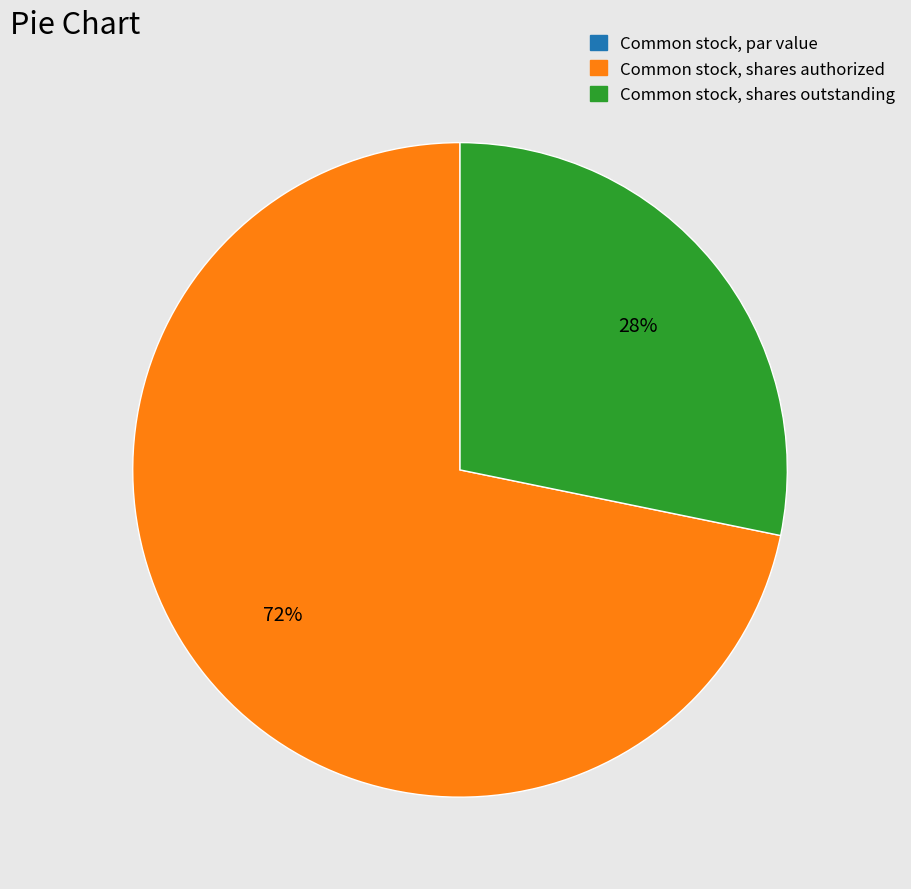

Is the sum of Common stock, shares outstanding and Common stock, shares authorized greater than half?

Yes